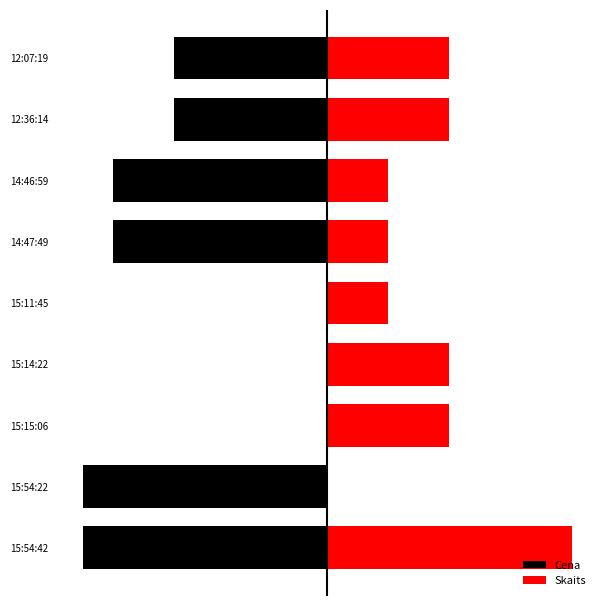

The value of Cena at 14:47:49 is -350.0. True or false?

True